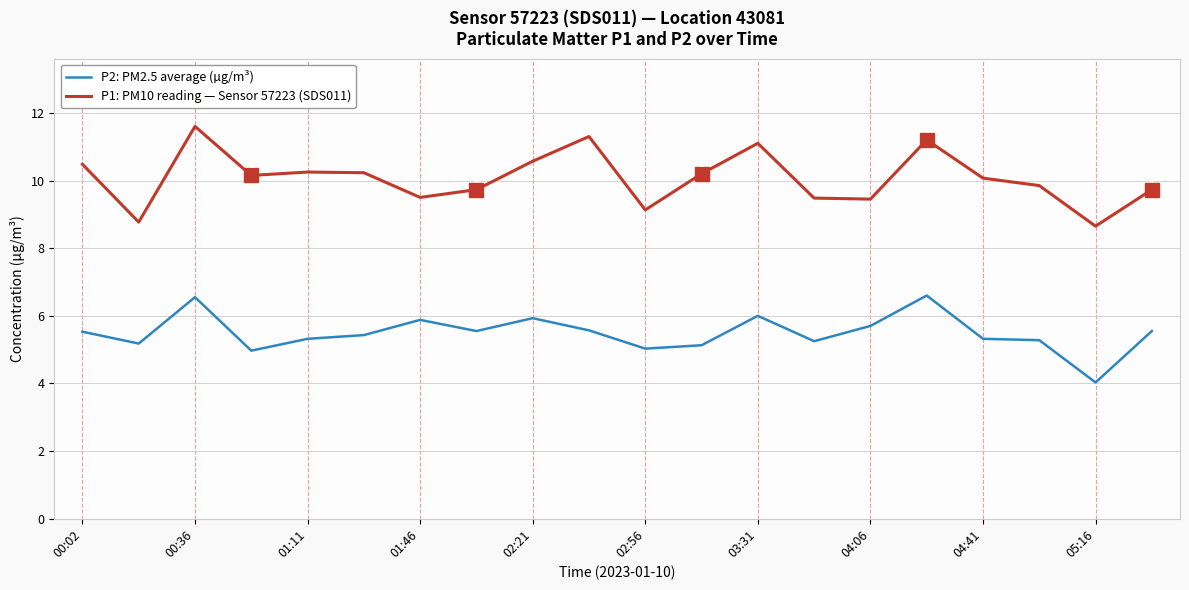

What is the smallest value displayed?

4.0